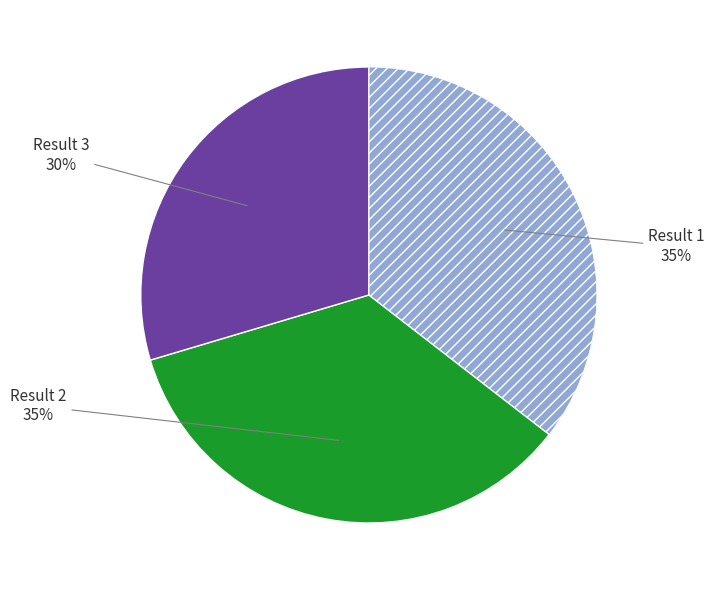

Does any single category account for the majority?

No